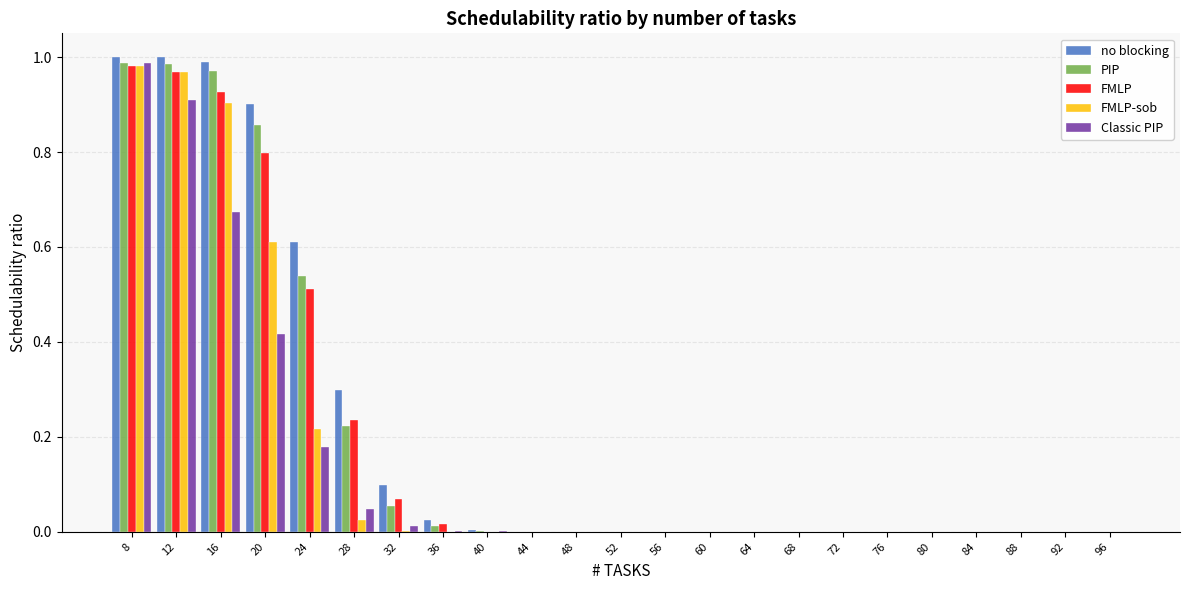

Which series changed the most between 16 and 60?

no blocking